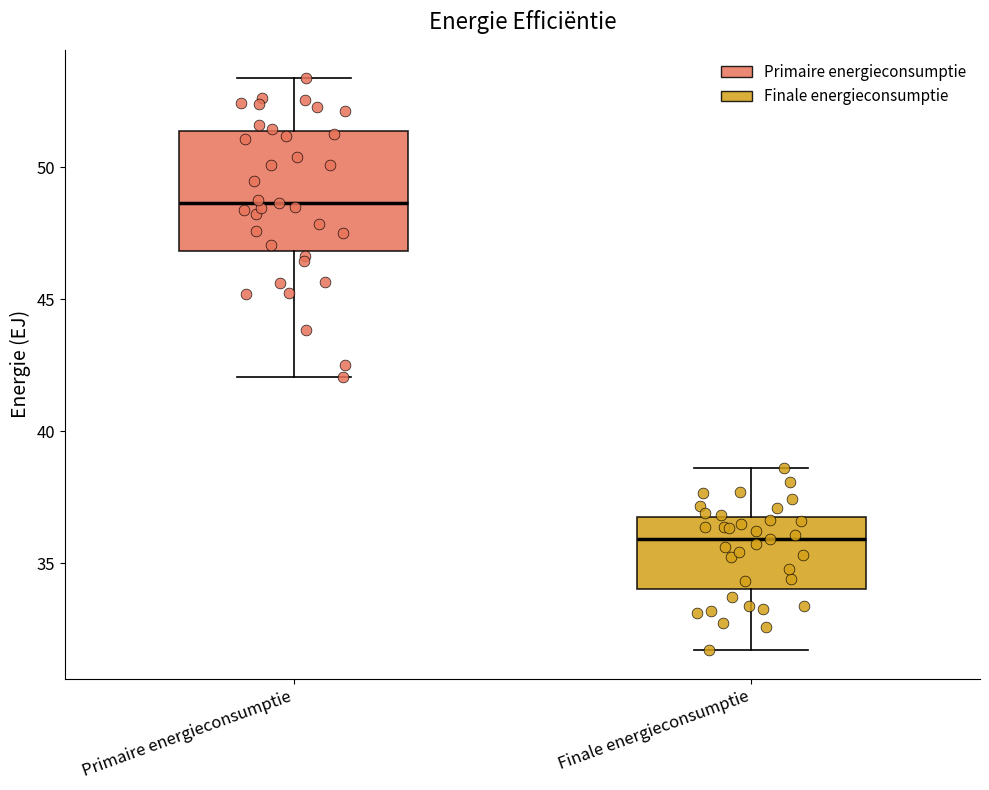

Reading left to right, read every box against the y-axis: the position of its median line, the range the box covers, and the ends of its whiskers. The values are not printed on the chart, so give them approximately, as read against the axis.

Primaire energieconsumptie: median 48.5, box 47.0 to 51.5, whiskers 42.0 to 53.5
Finale energieconsumptie: median 36.0, box 34.0 to 36.5, whiskers 31.5 to 38.5